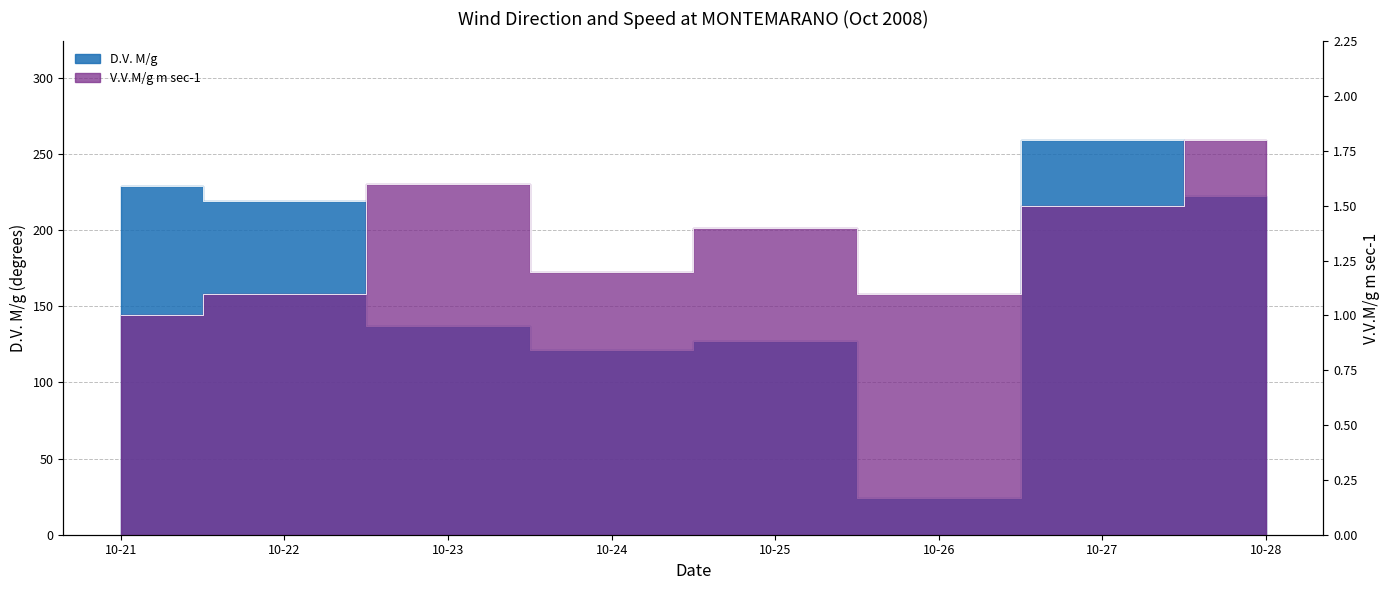

Is the value of V.V.M/g m sec-1 at 10-21 greater than the value of D.V. M/g at 10-25?

No